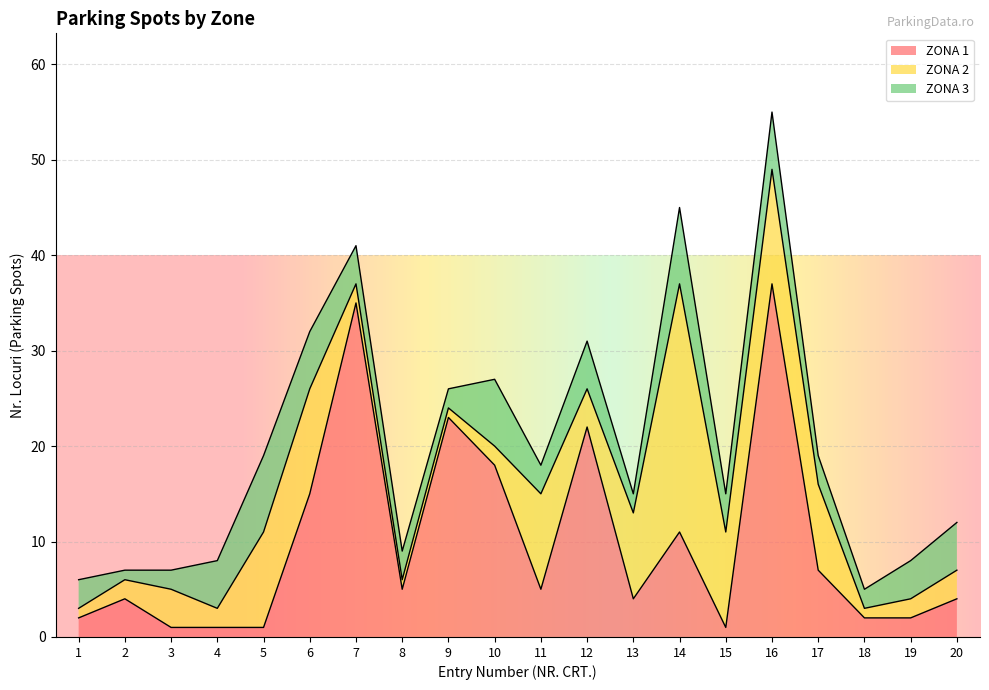

What is the minimum value shown in the chart?

1